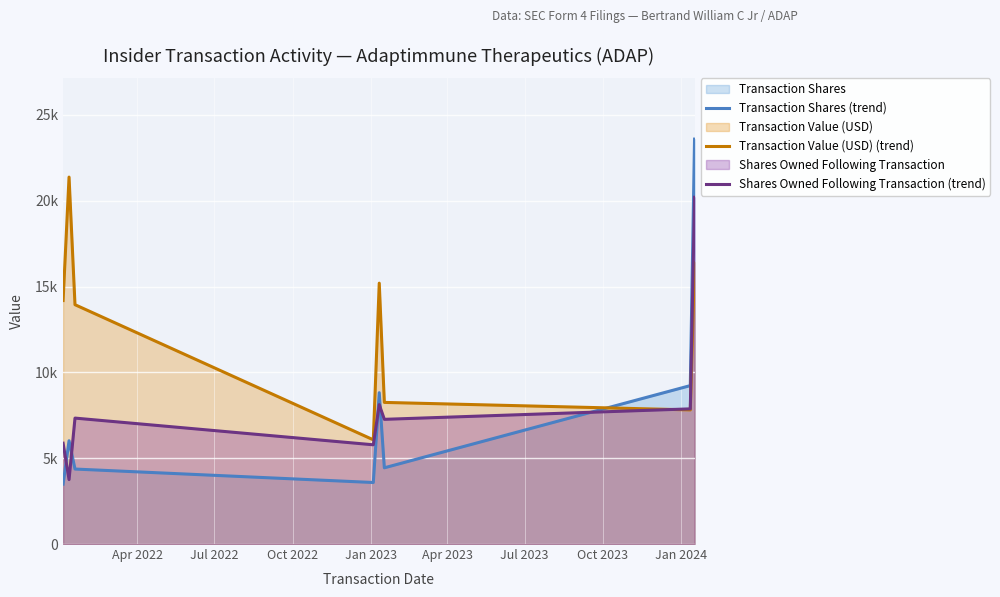

At which category does Transaction Value (USD) (trend) reach its first local valley?

Jan 2023